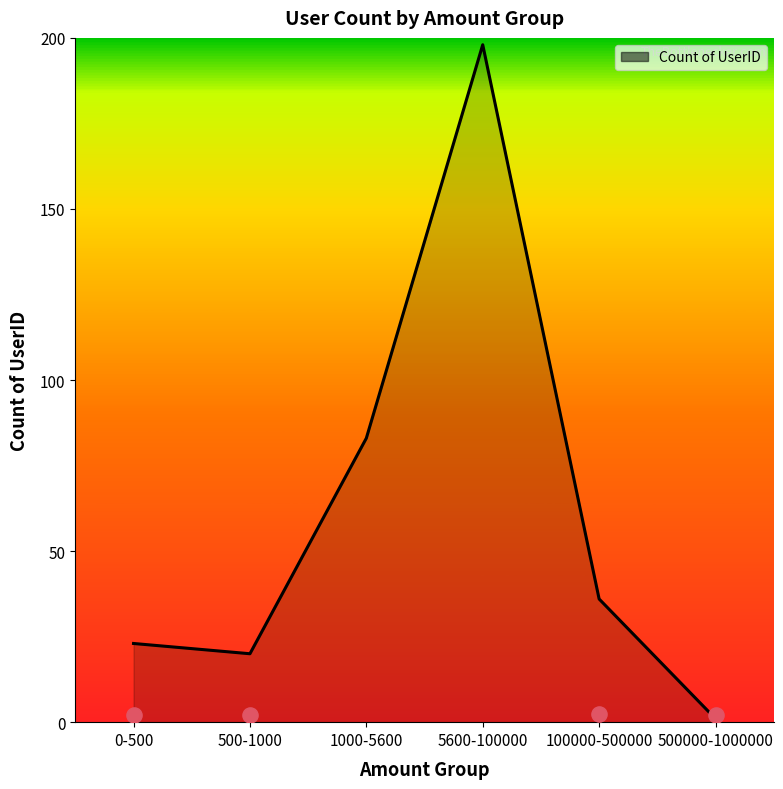

What is the change in value from 500-1000 to 500000-1000000?

-19